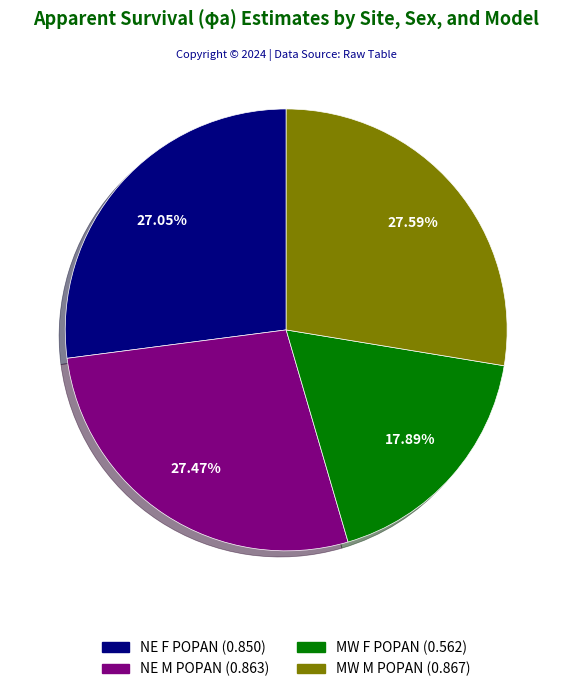

What percentage do MW F POPAN and MW M POPAN together represent?

45.5%